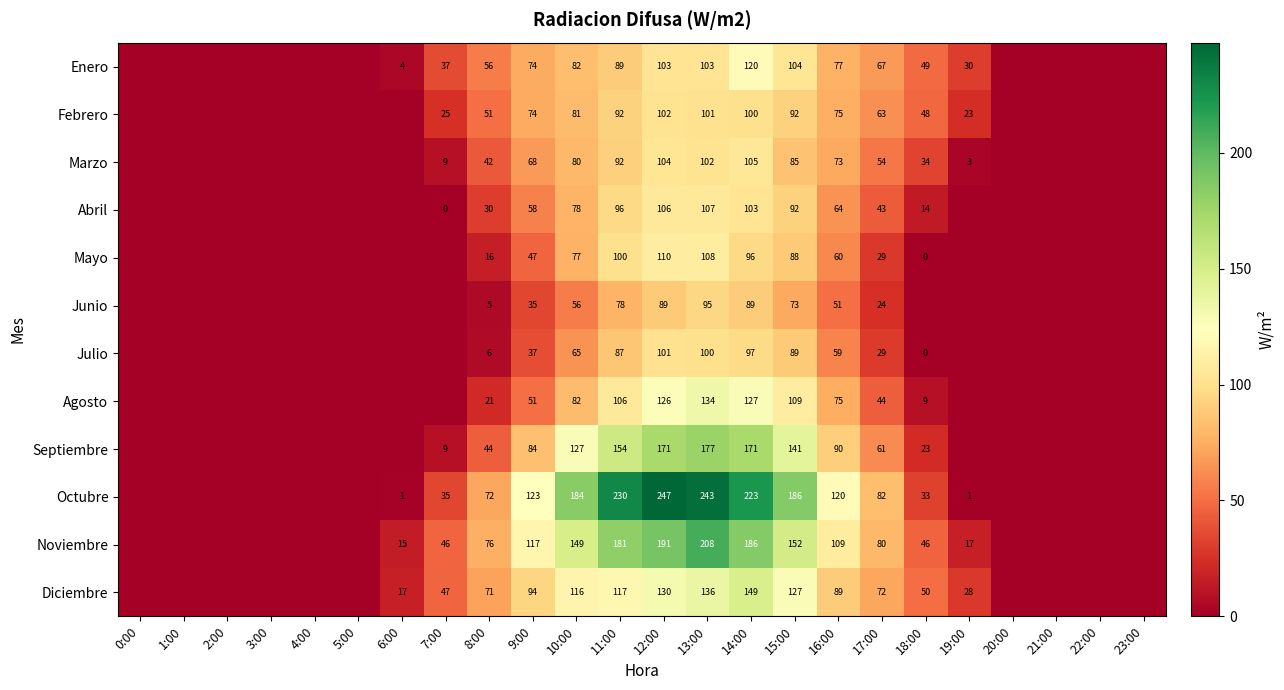

What is the total value across all series at 9:00?

862